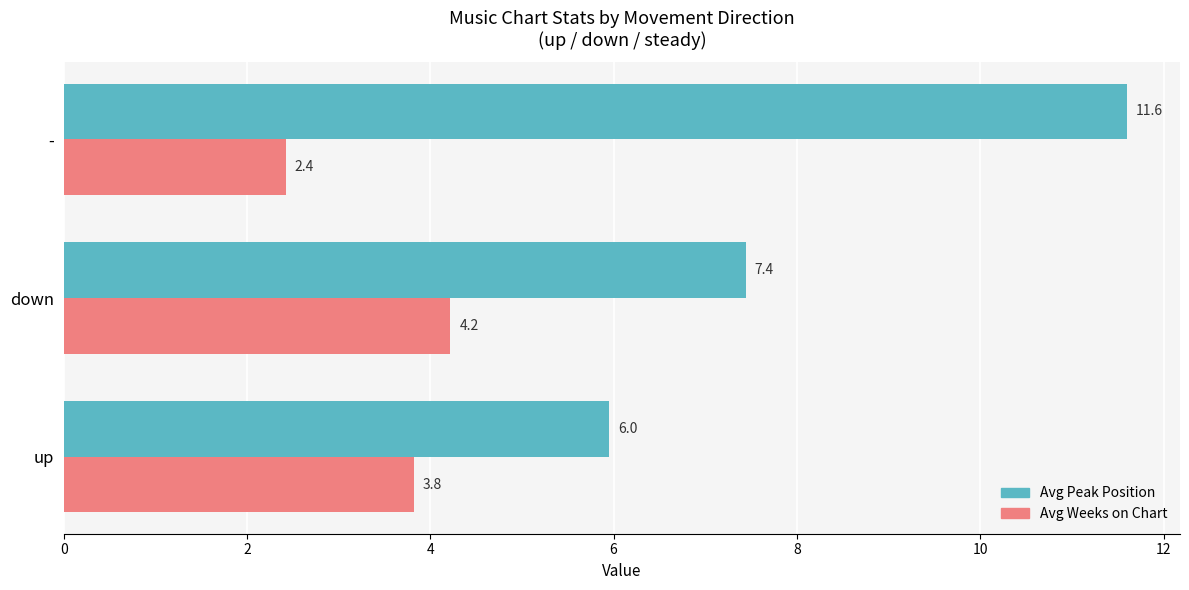

What is the sum of all Avg Peak Position values?

25.0